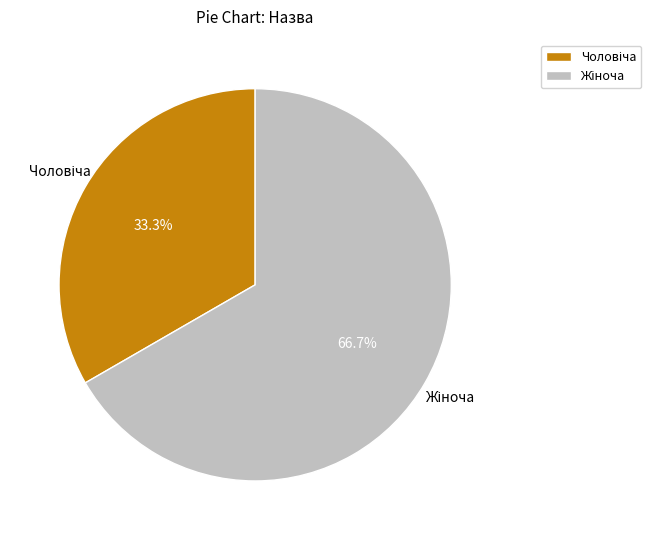

Is there any slice that represents more than half of the pie?

Yes